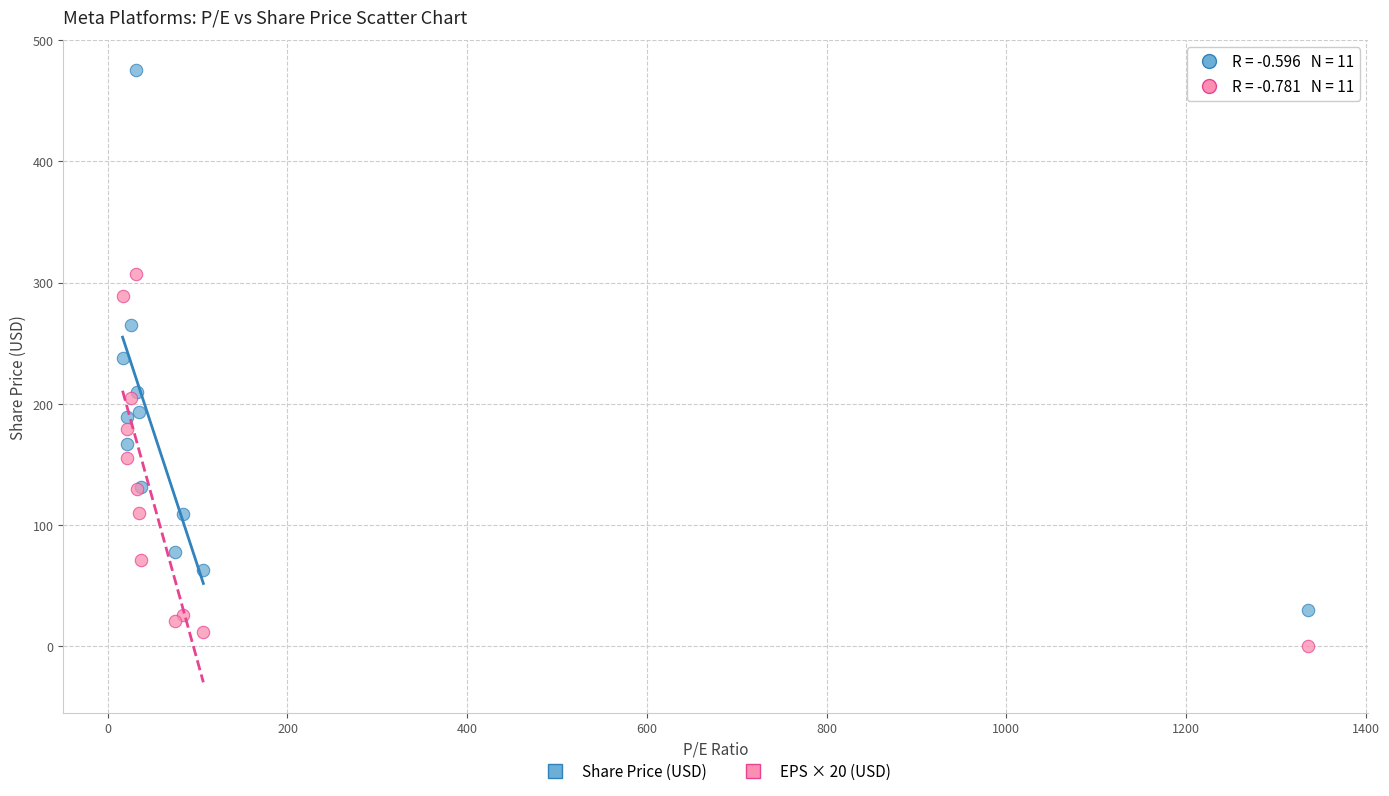

Which series reaches the maximum Y coordinate?

Share Price (USD)